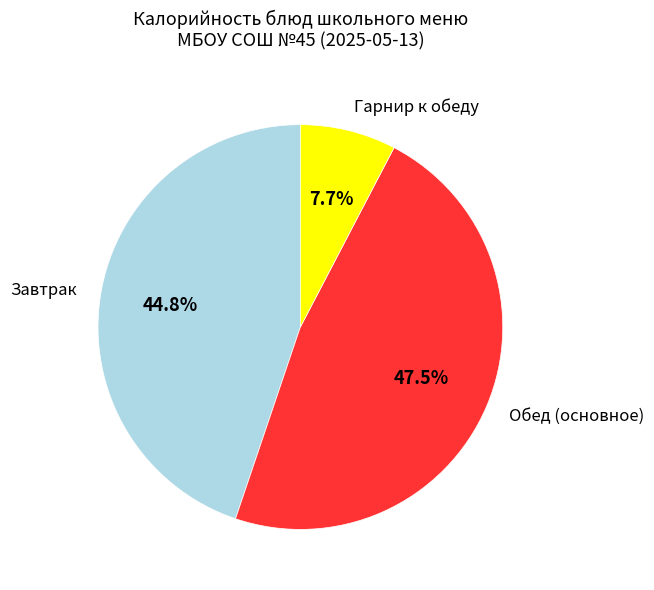

Combined, do Завтрак and Обед (основное) account for over 50%?

Yes